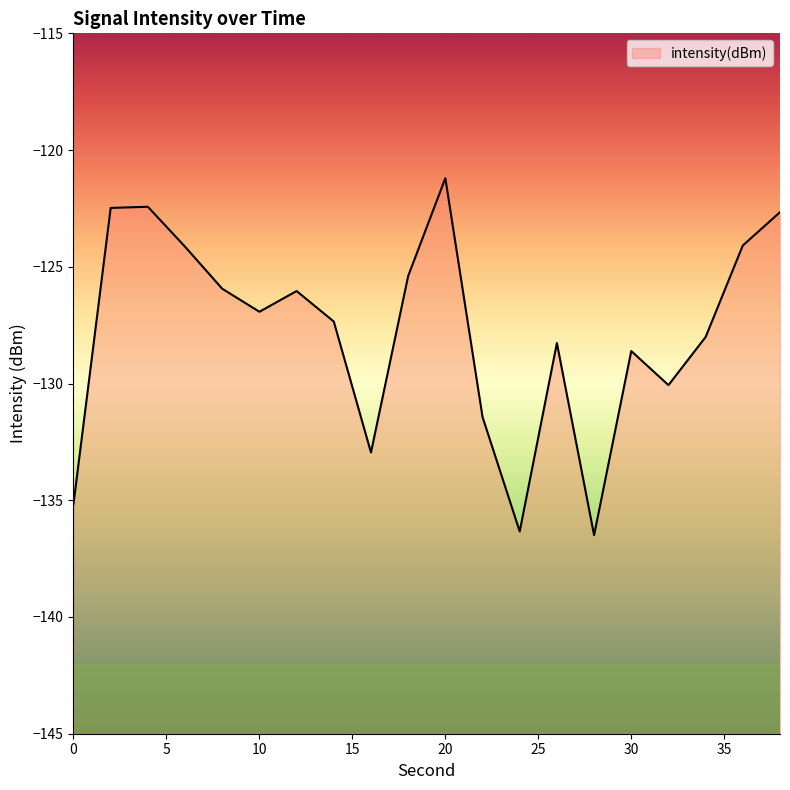

What is the value of the 4th point from the left?

-124.1